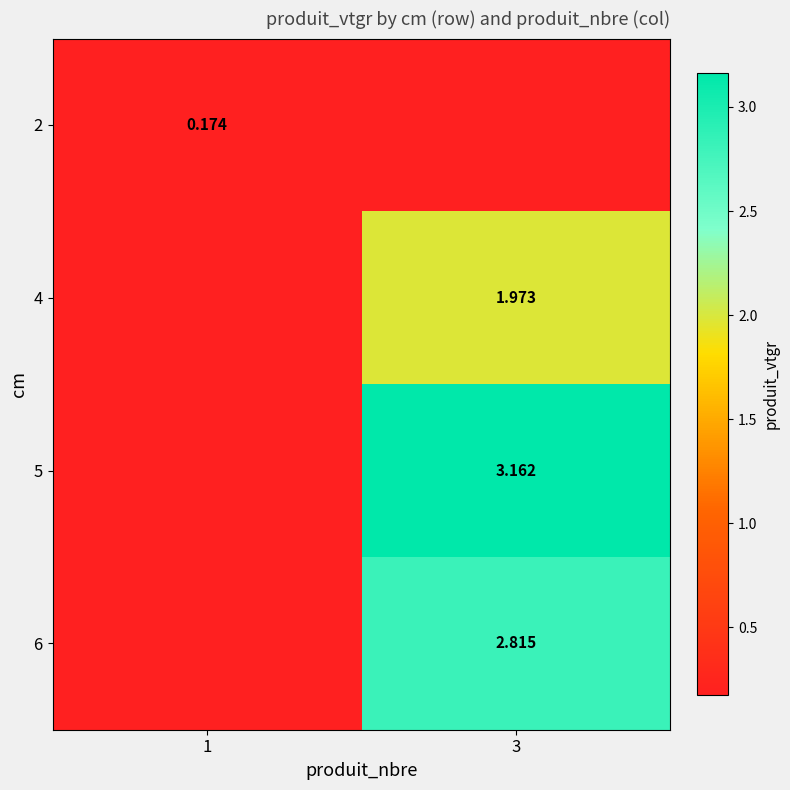

The value of 6 at 3 is 4.5. True or false?

False